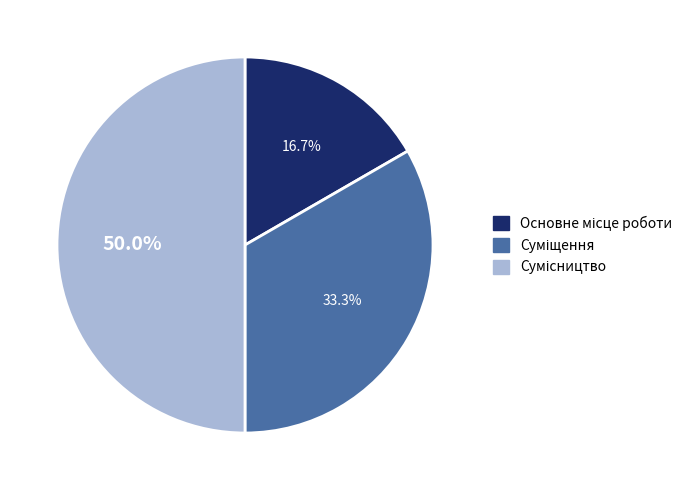

To the nearest percent, what is the difference between the Суміщення and Основне місце роботи slice percentages?

17%